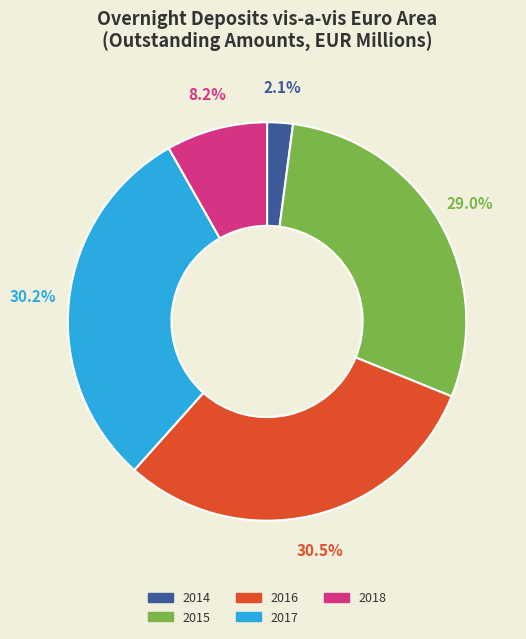

What is the ratio of the value at 2018 to the value at 2016?

0.3